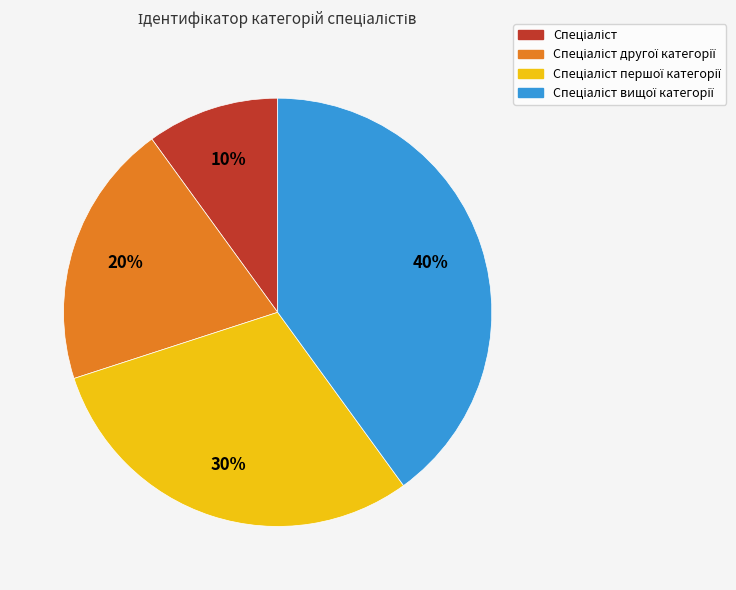

To the nearest percent, what is the average slice percentage?

25%